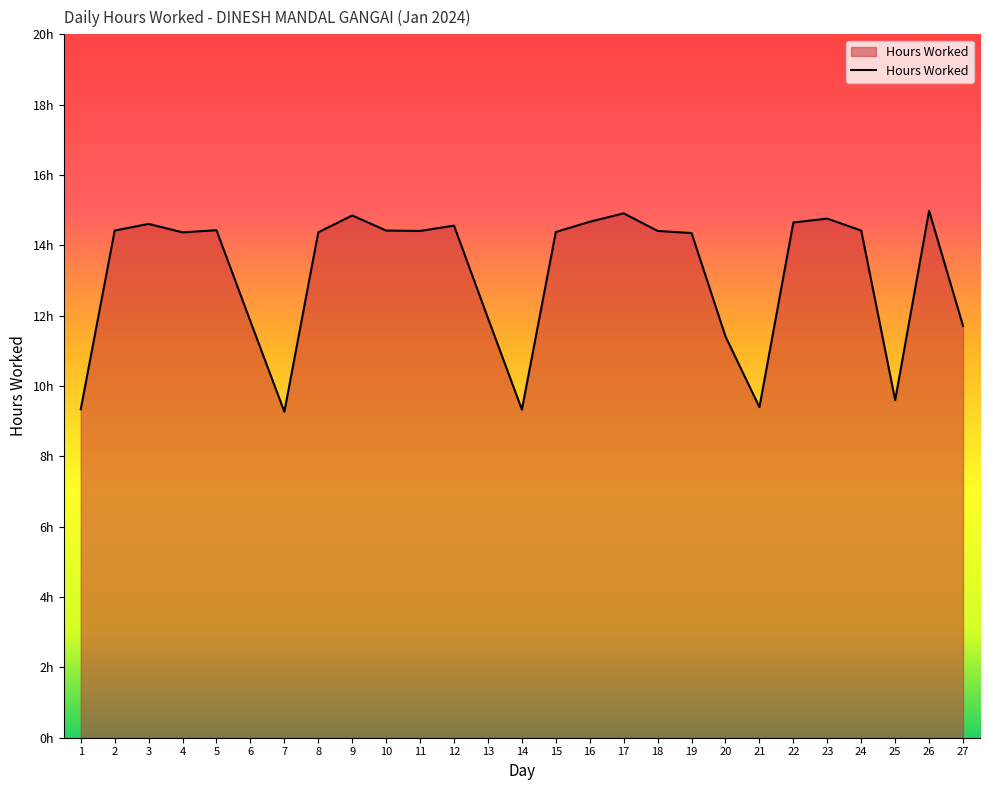

Is this an area chart (filled region under the line)?

Yes